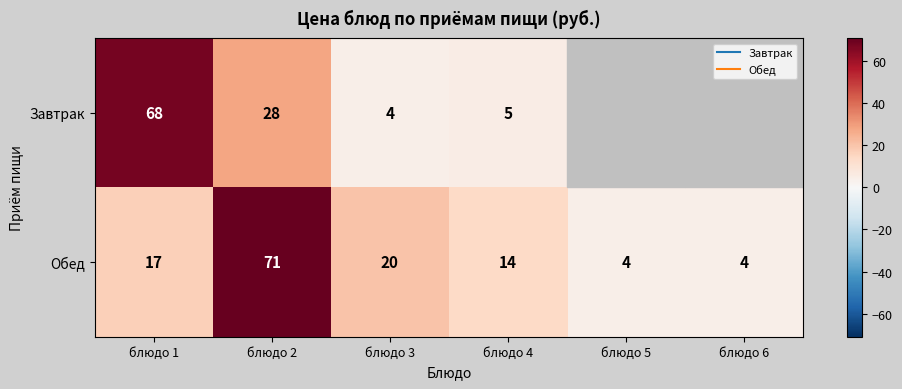

What is the spread (max minus min) of values at блюдо 4?

9.0